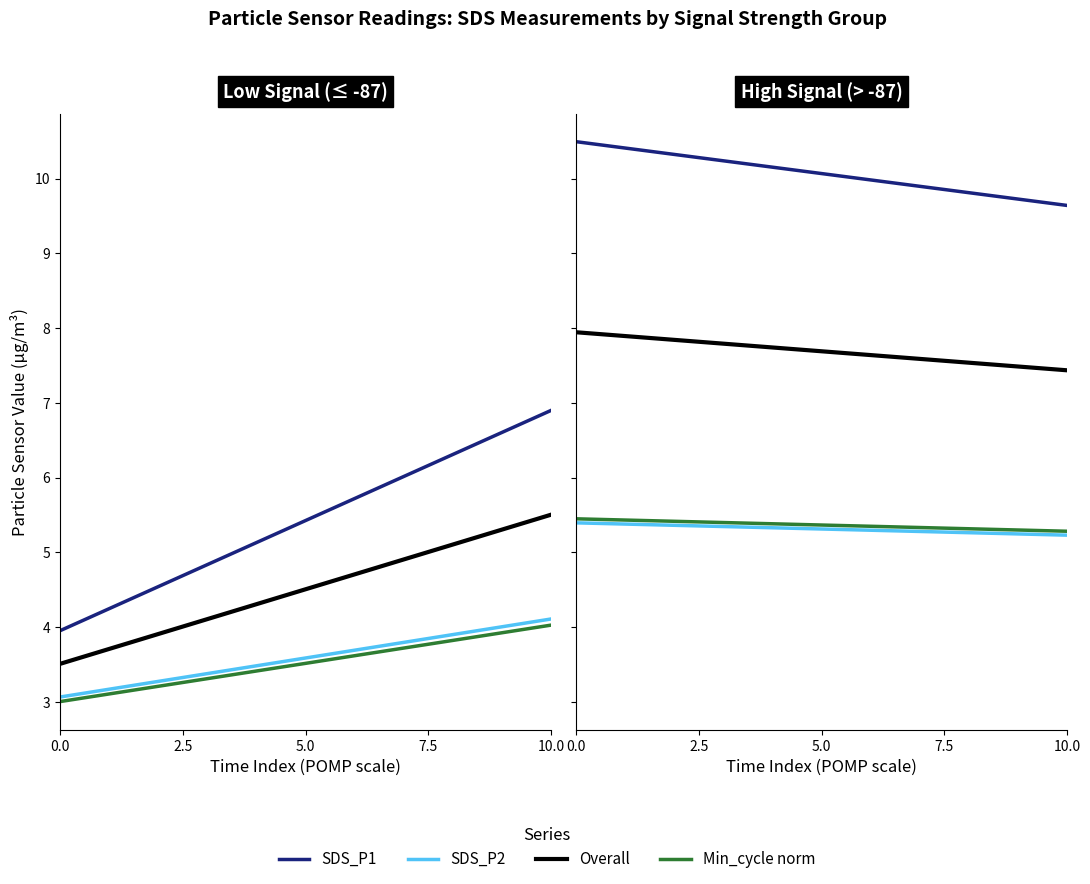

True or false: SDS_P1 has more than 0 points higher than both neighbors.

False